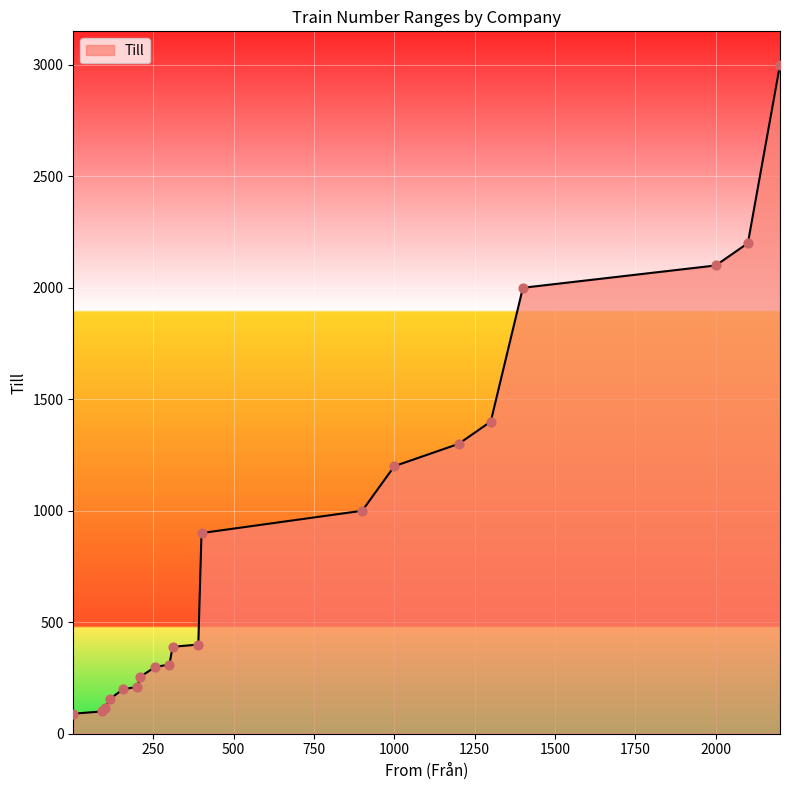

What is the minimum value shown in the chart?

89